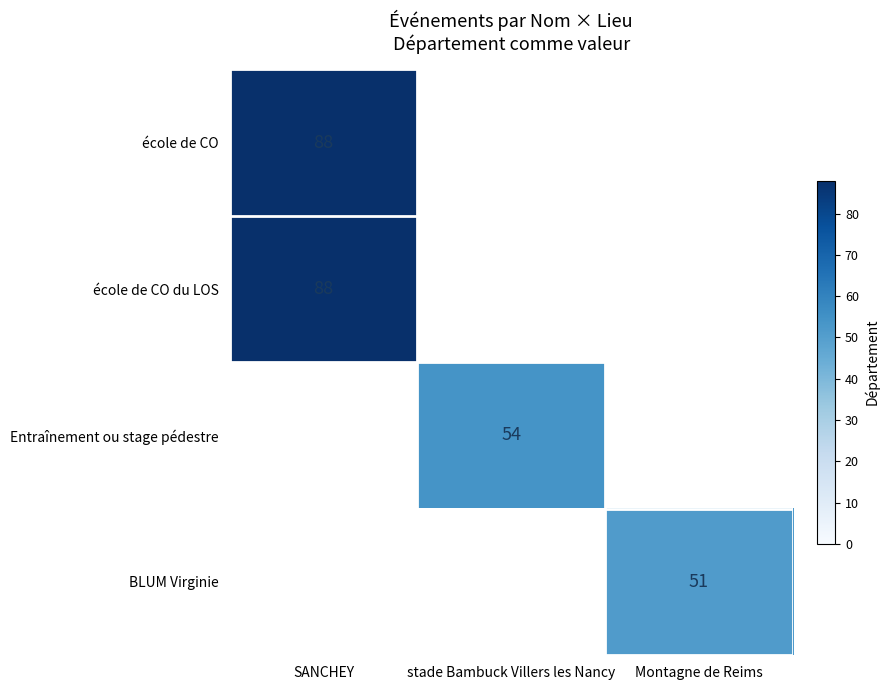

How many series are shown in this chart?

4